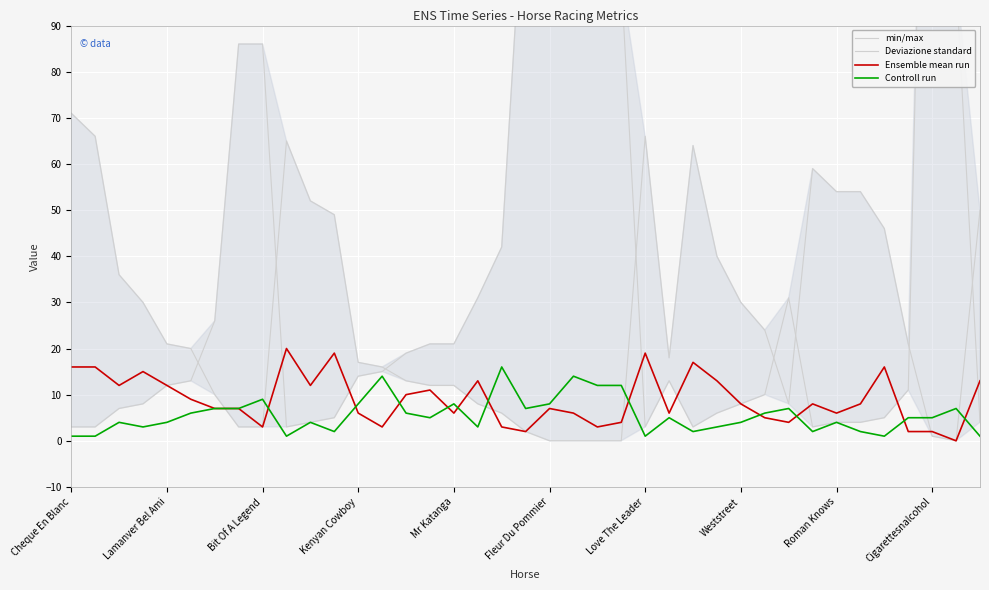

The Controll run series shows 5 at Bit Of A Legend. True or false?

False